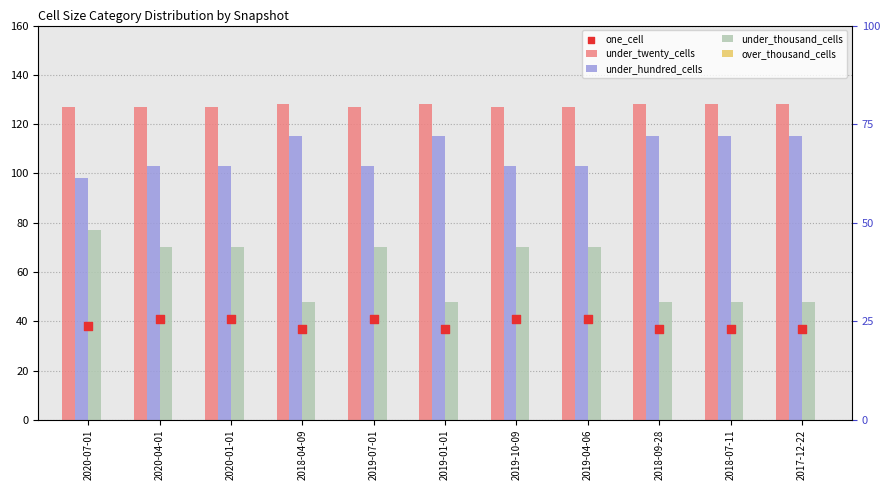

Which series has the largest Y range (max minus min)?

under_thousand_cells